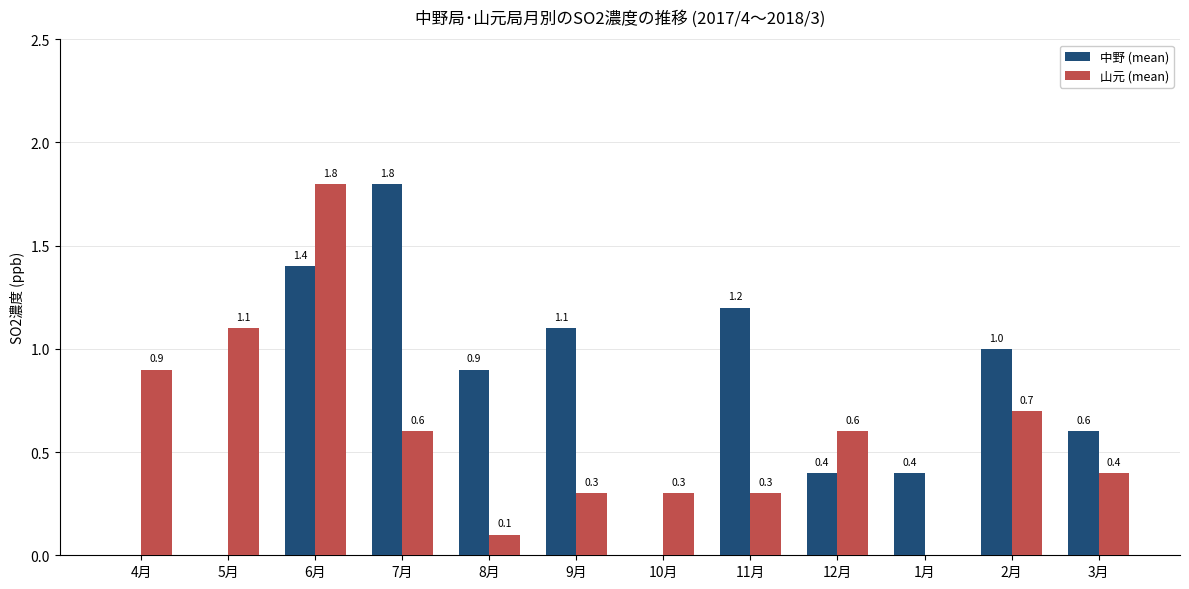

Which series has the largest total across all categories?

中野 (mean)